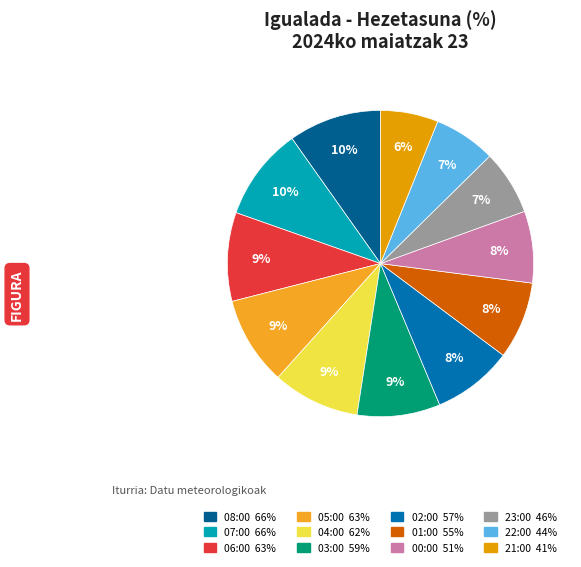

Is it true that 03:00 is 9% of the pie?

True